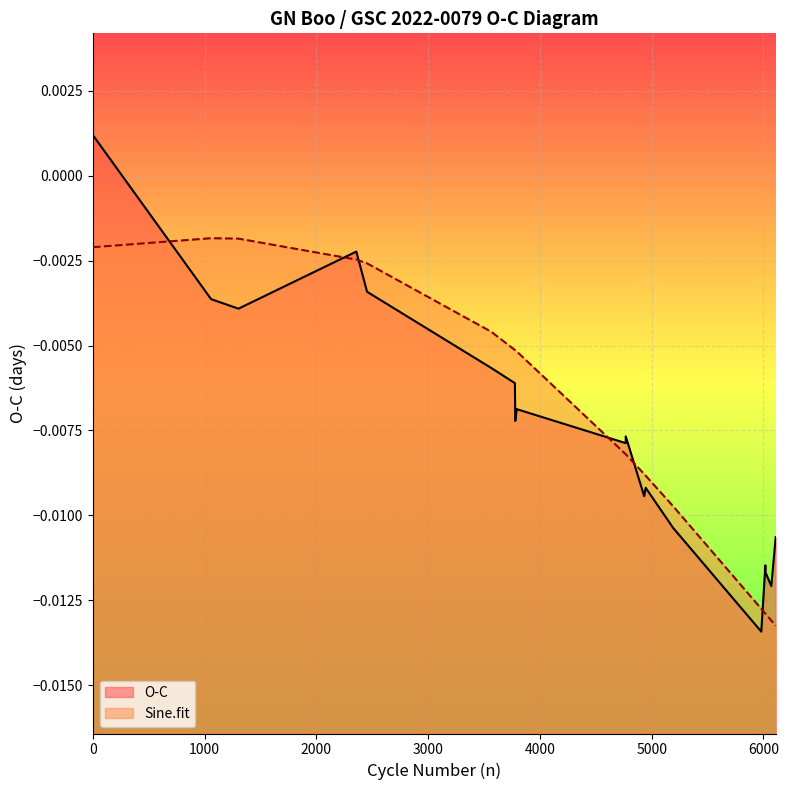

True or false: O-C and Sine.fit intersect in this chart.

True